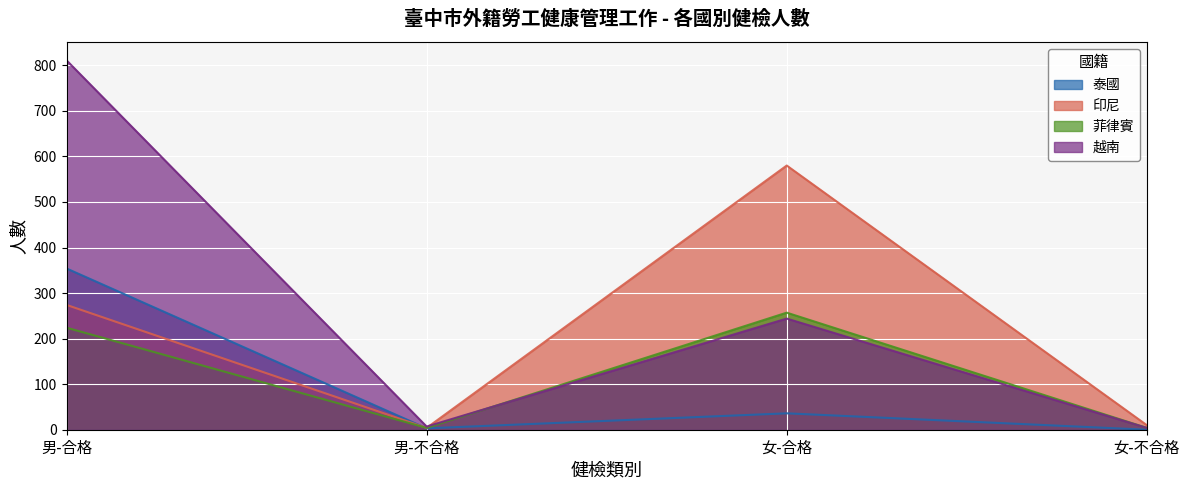

The 越南 series shows 410 at 女-合格. True or false?

False